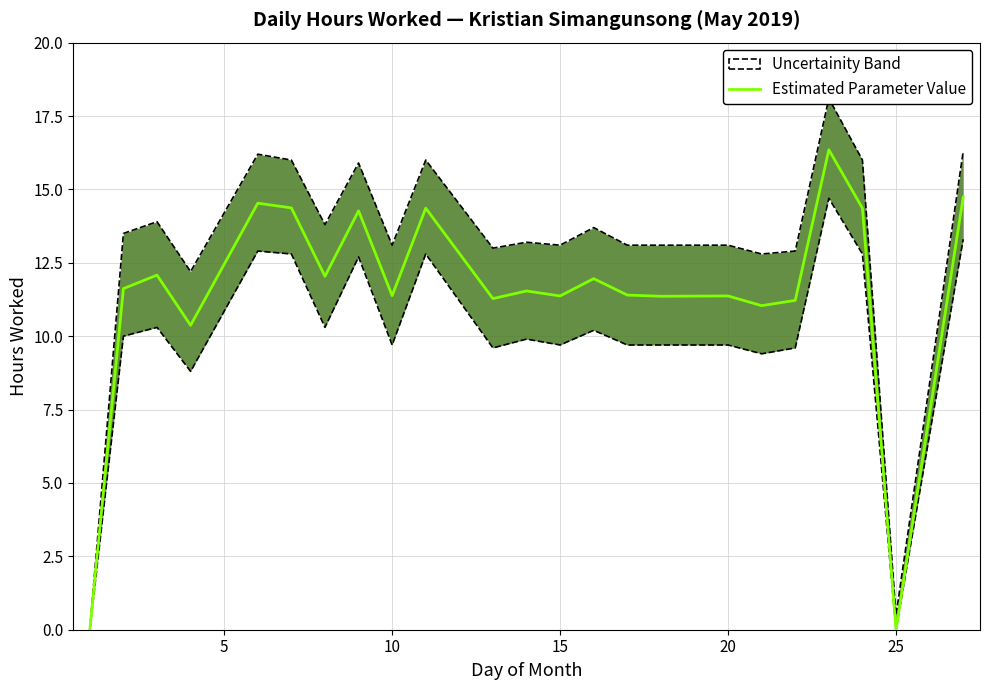

What is the value of the 19th point from the left?

11.2